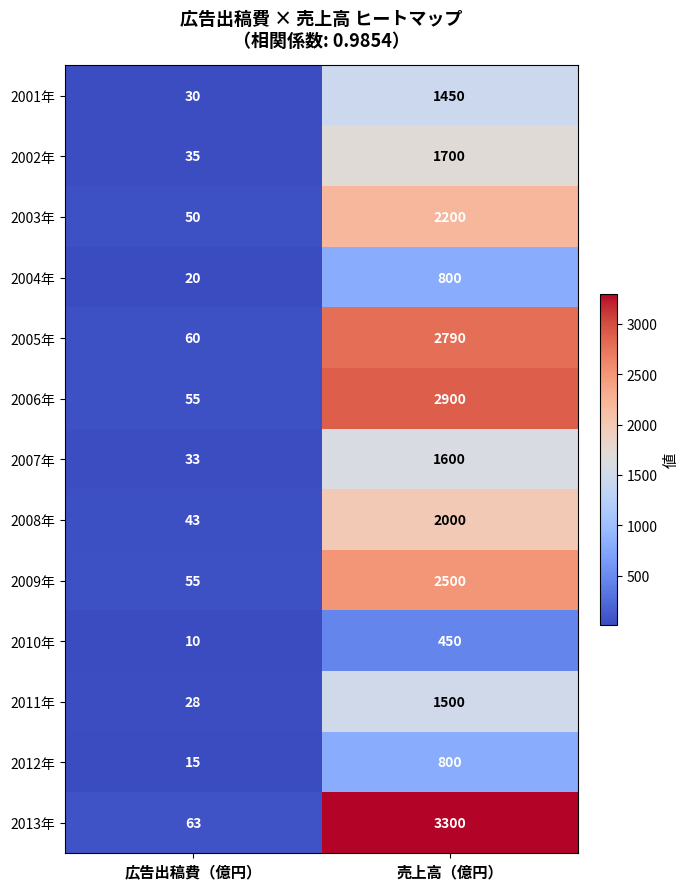

True or false: 2008年 has a value of 43 at 広告出稿費（億円）.

True